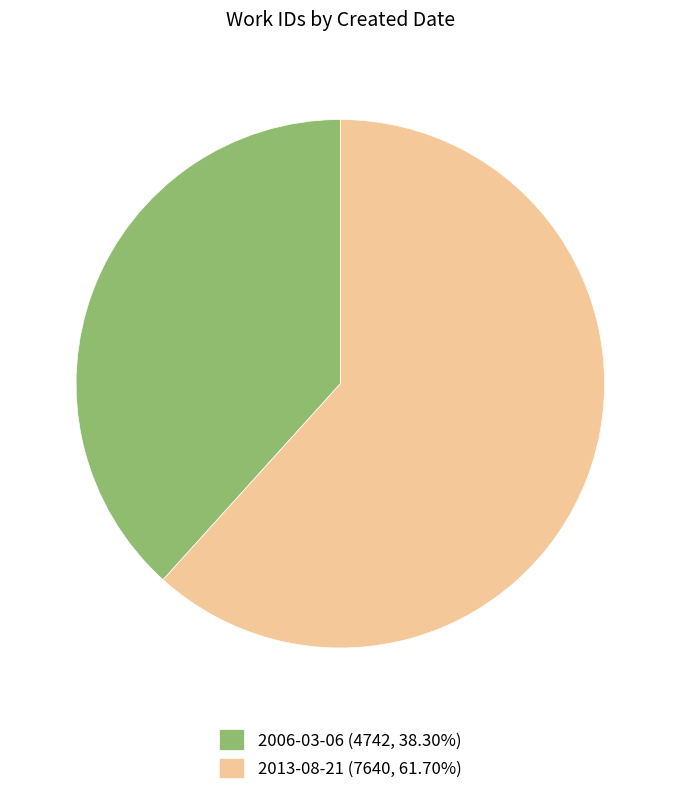

Approximately how many times larger is the value at 2006-03-06 (4742, 38.30%) compared to 2013-08-21 (7640, 61.70%)?

0.6